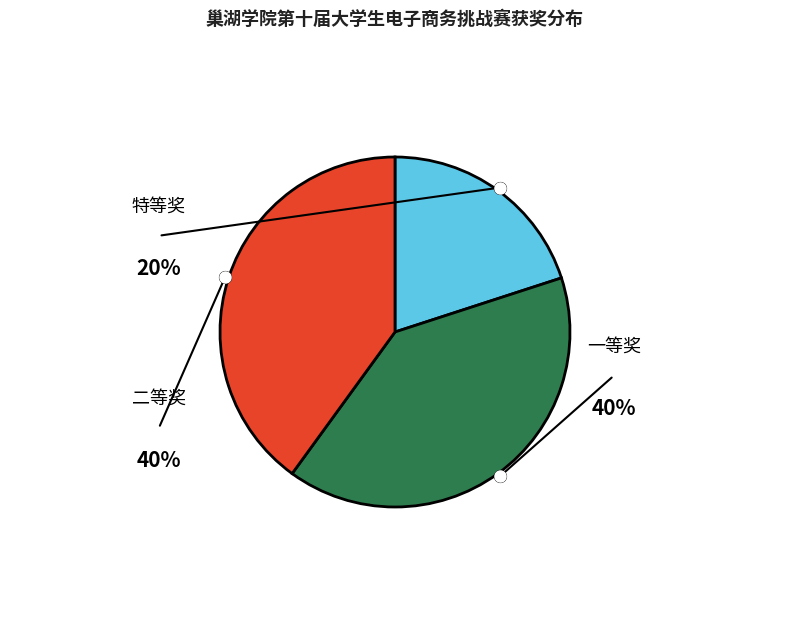

Is there a majority slice in this chart?

No